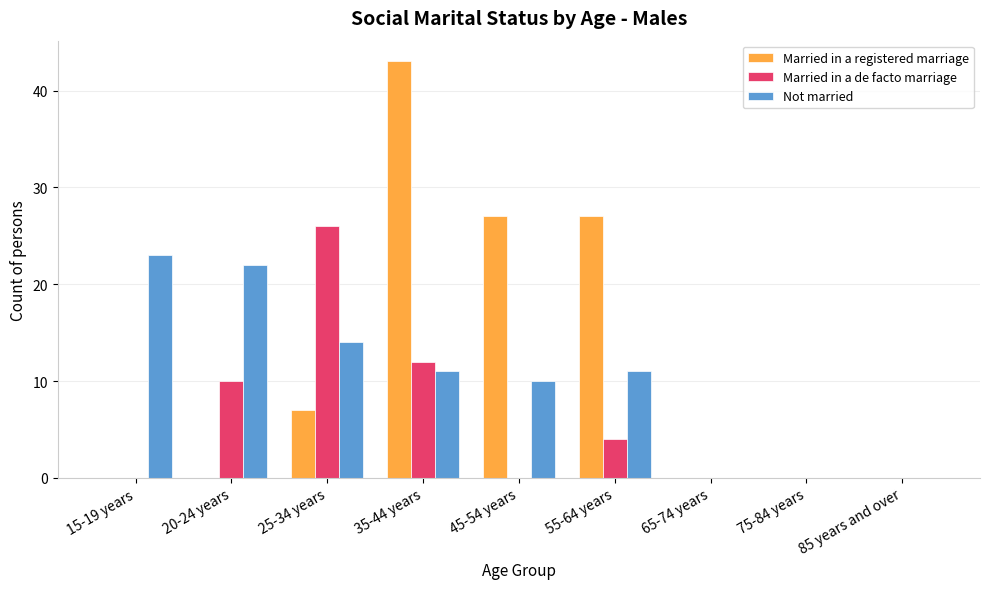

The value of Married in a registered marriage at 55-64 years is 48. True or false?

False